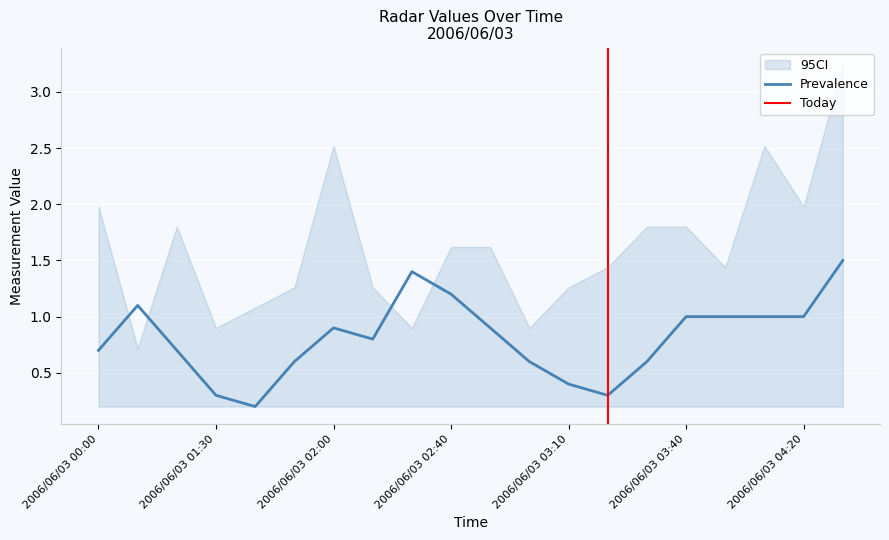

The Prevalence series shows 0.6 at 2006/06/03 02:00. True or false?

False